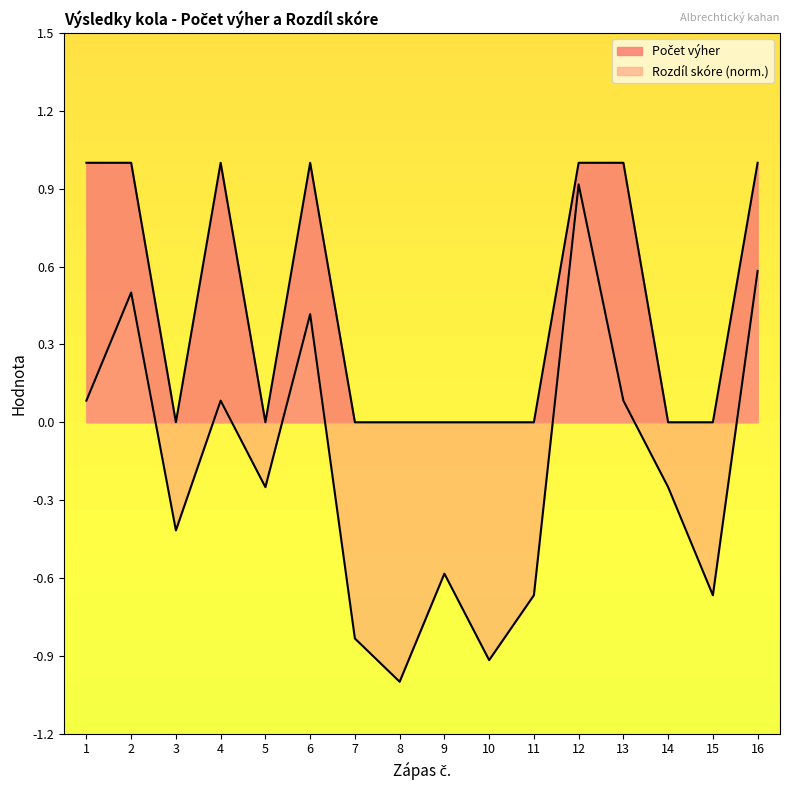

At which label does Rozdíl skóre reach its minimum?

8